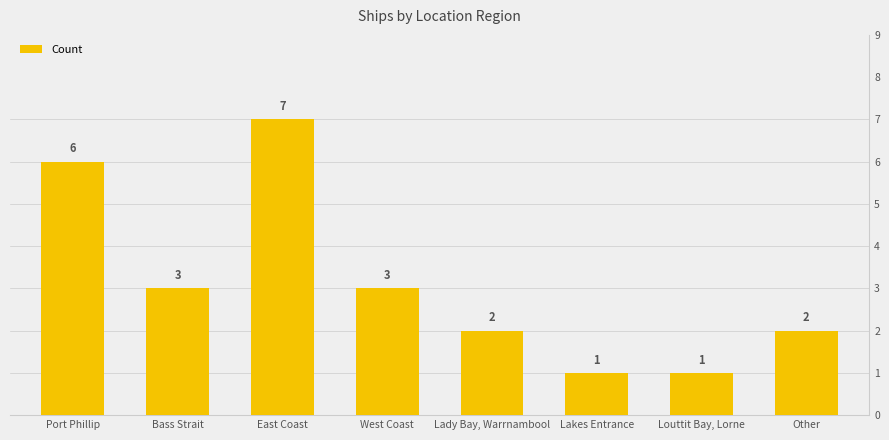

What is the approximate value at West Coast?

3